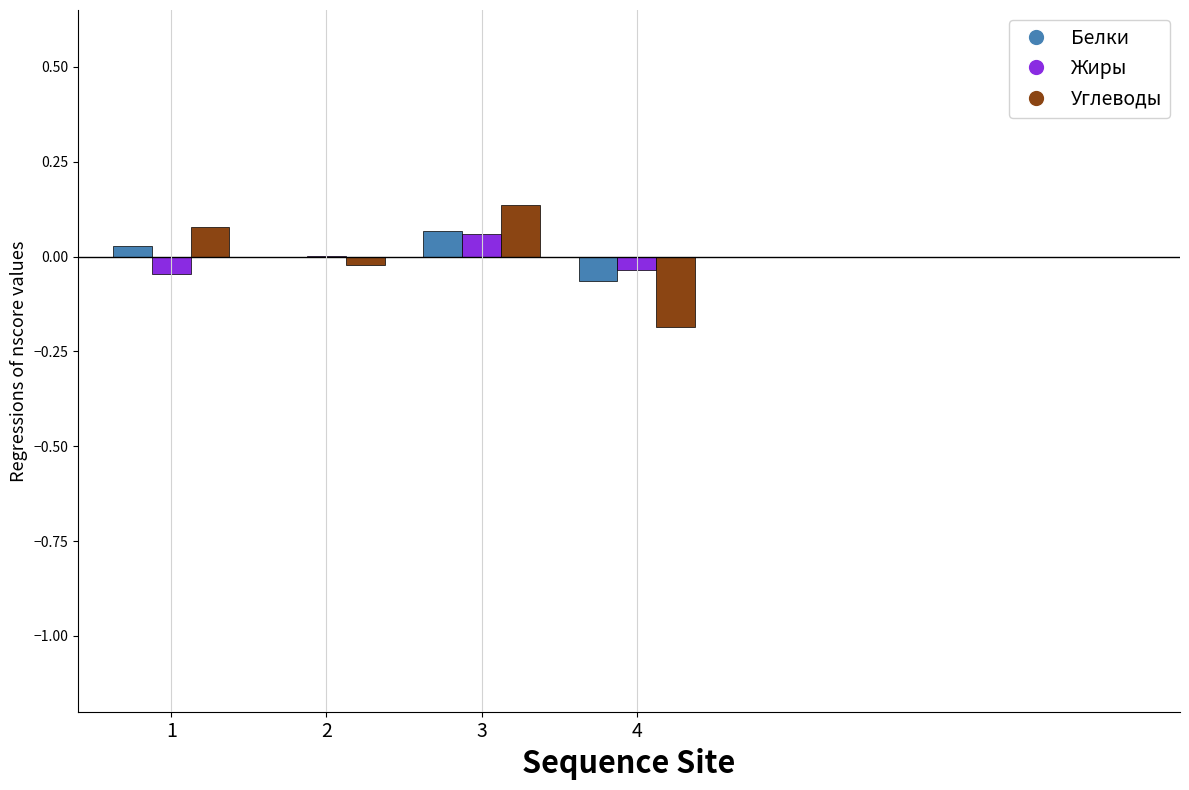

At which category is the sum across all series the highest?

3